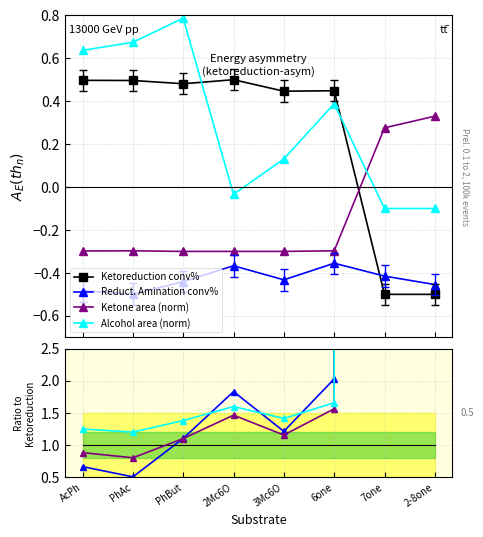

What is the maximum value shown in the chart?

0.8